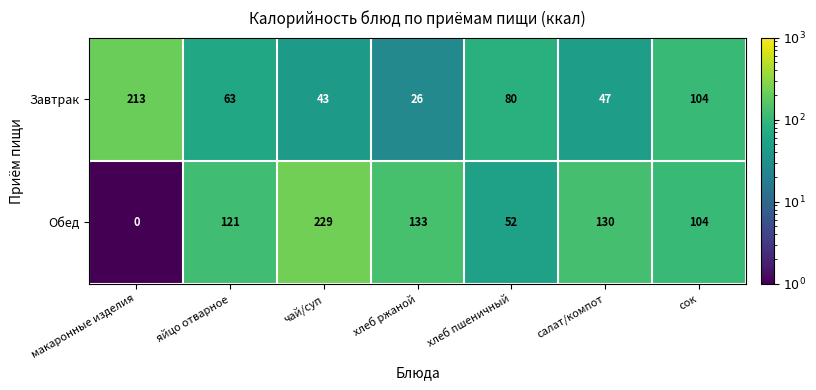

What is the difference between the Завтрак values at салат/компот and макаронные изделия?

166